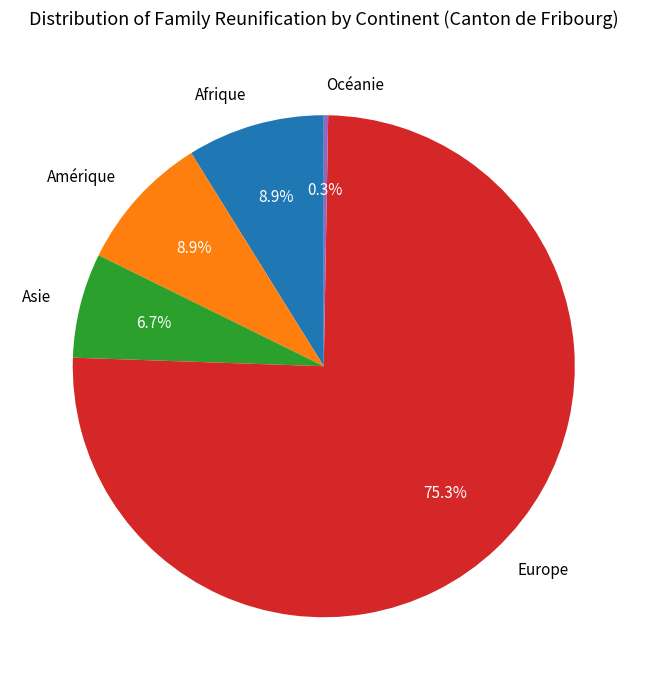

Does Asie represent more than half of the total?

No